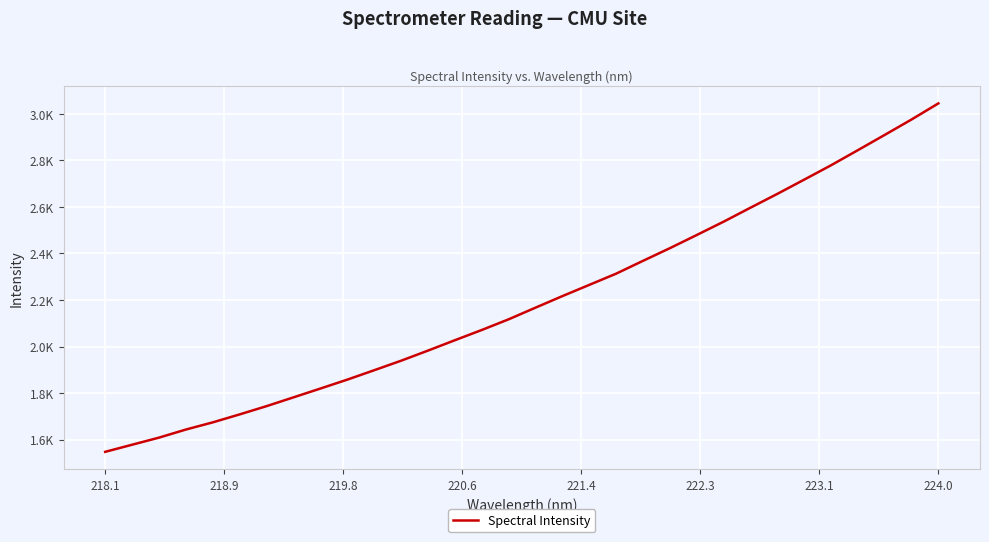

Is this an area chart (filled region under the line)?

No